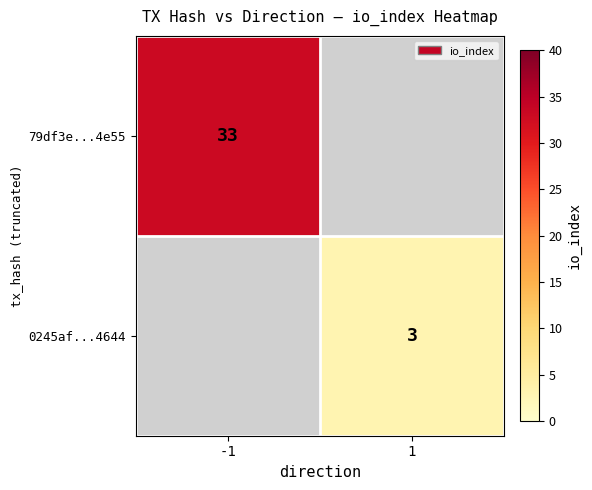

Rank the categories by 0245af...4644 value from lowest to highest.

-1, 1